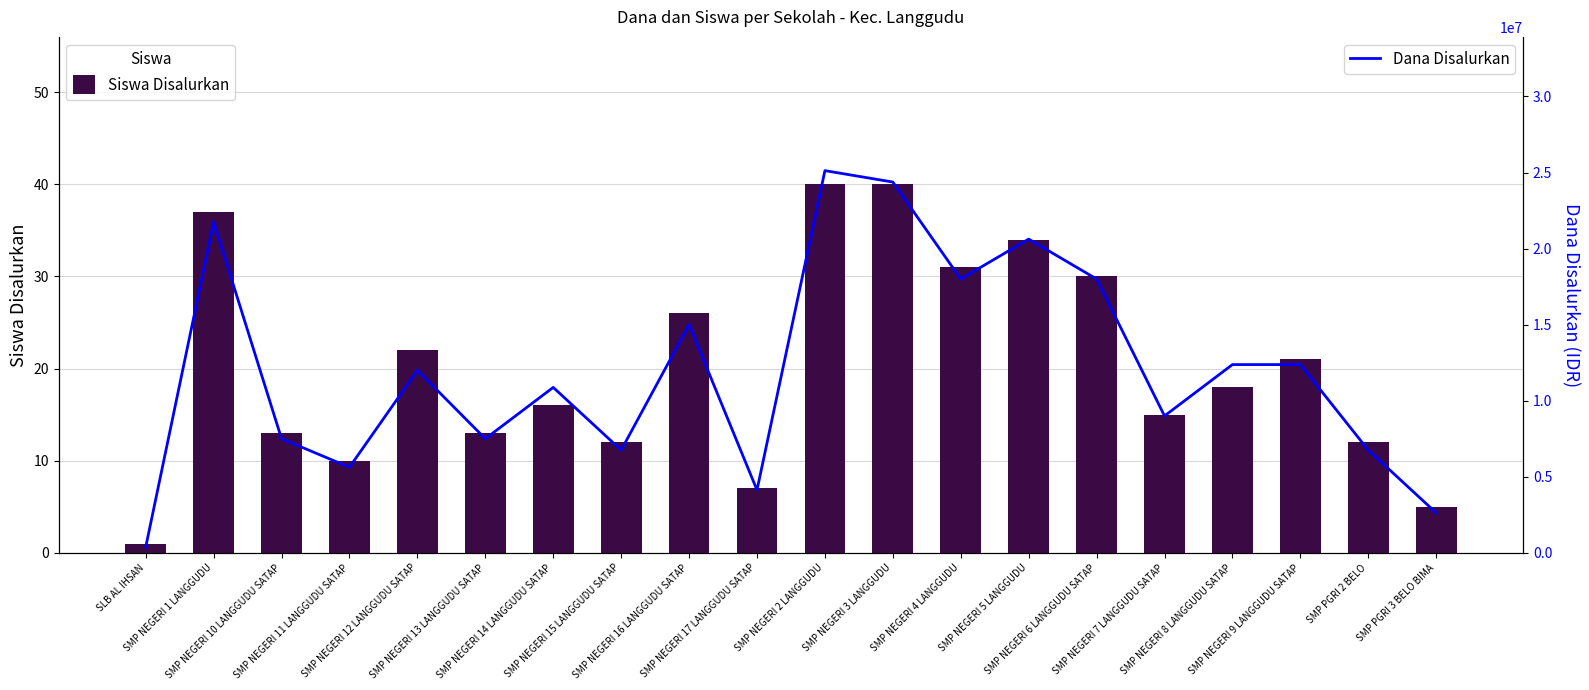

Between SMP NEGERI 3 LANGGUDU and SMP PGRI 3 BELO BIMA, which series saw the biggest shift?

Dana Disalurkan